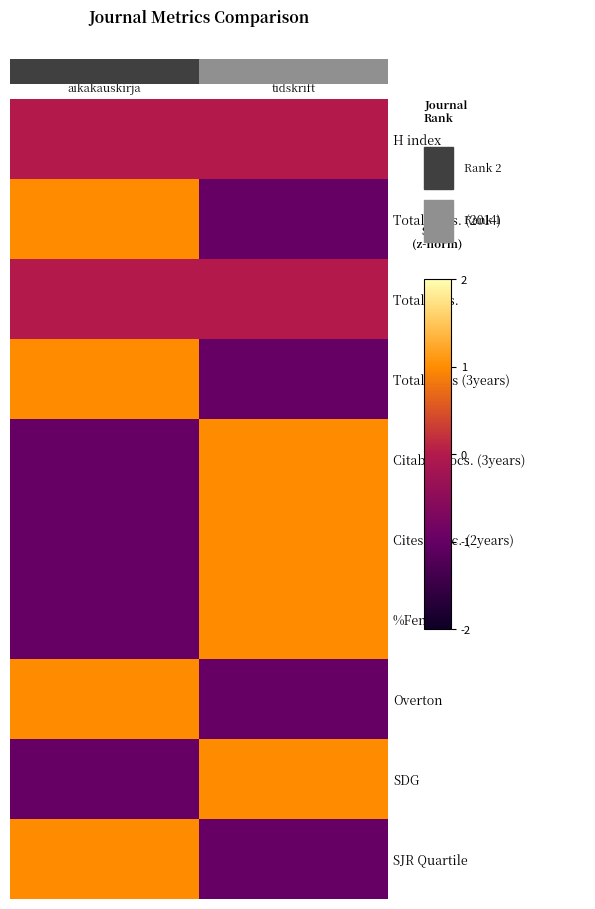

Rank the series at Historisk tidskrift from lowest to highest value.

Total Cites (3years), Overton, SJR Quartile, Total Docs. (2014), H index, Total Refs., Citable Docs. (3years), Cites / Doc. (2years), SDG, %Female